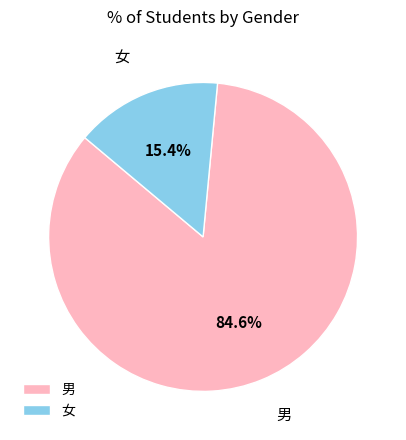

Which has a higher value, 男 or 女?

男